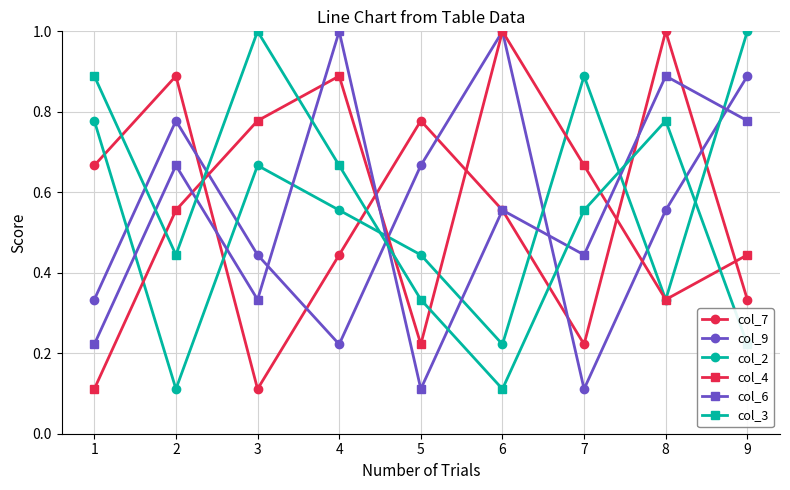

Which series changed the most between 2 and 9?

col_2